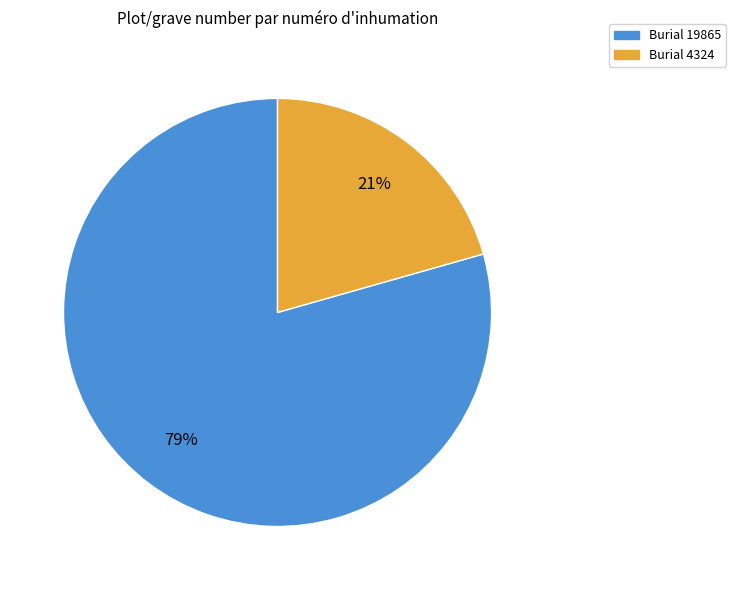

Does any single category account for the majority?

Yes